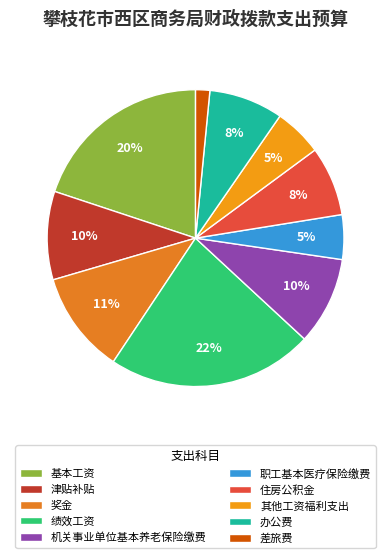

Rank the categories by value from highest to lowest.

绩效工资, 基本工资, 奖金, 津贴补贴, 机关事业单位基本养老保险缴费, 办公费, 住房公积金, 其他工资福利支出, 职工基本医疗保险缴费, 差旅费